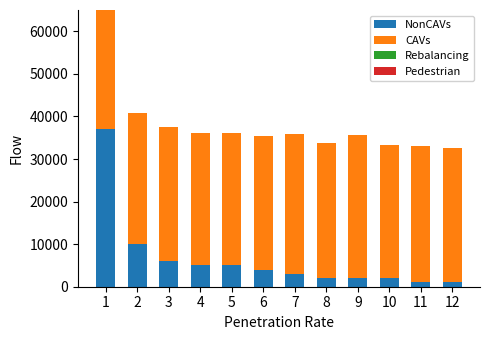

Rank the series by their maximum value, from highest to lowest.

NonCAVs, CAVs, Rebalancing, Pedestrian